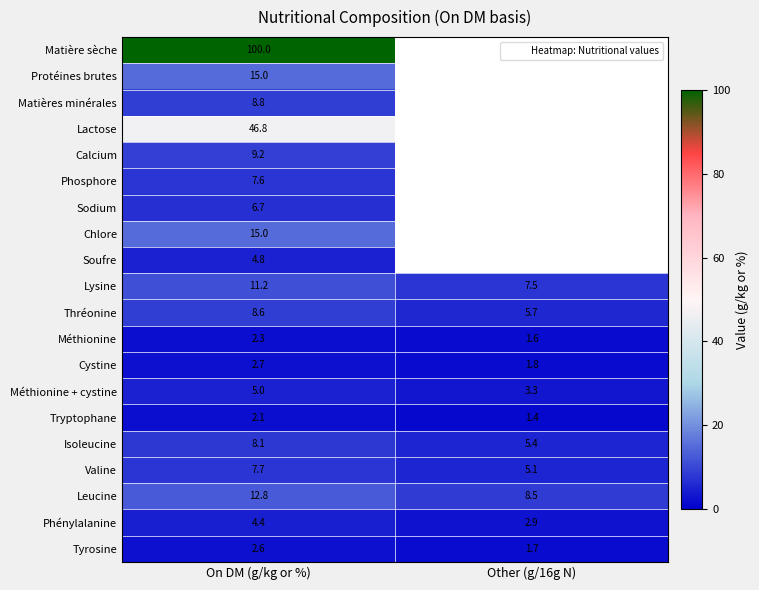

Which series has the largest range (max minus min)?

Leucine